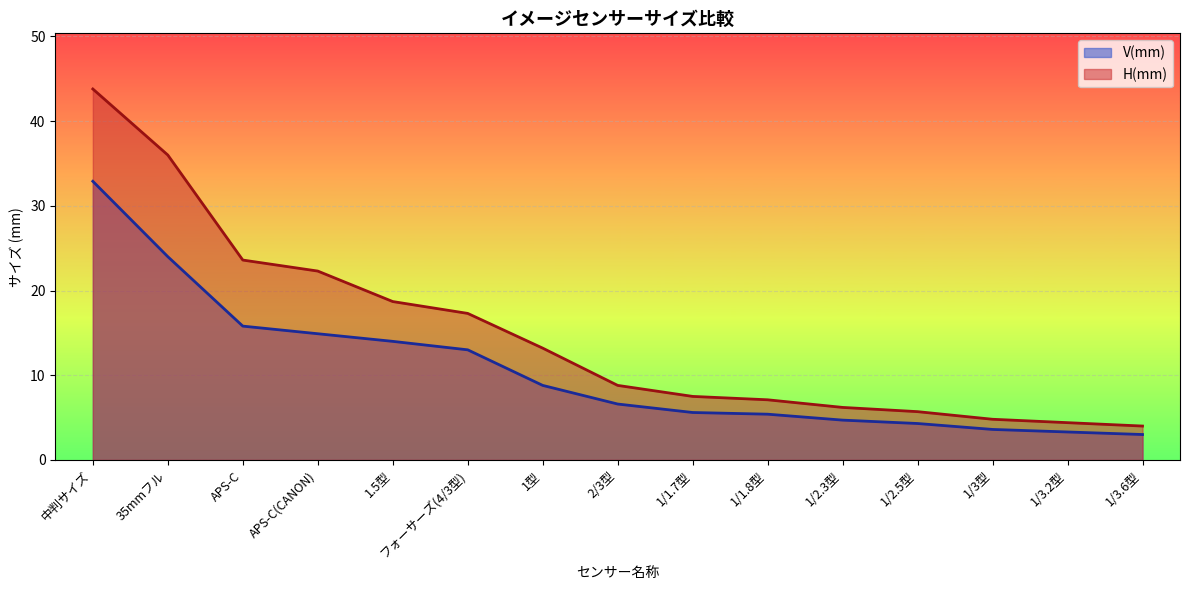

What is the smallest value displayed?

3.0